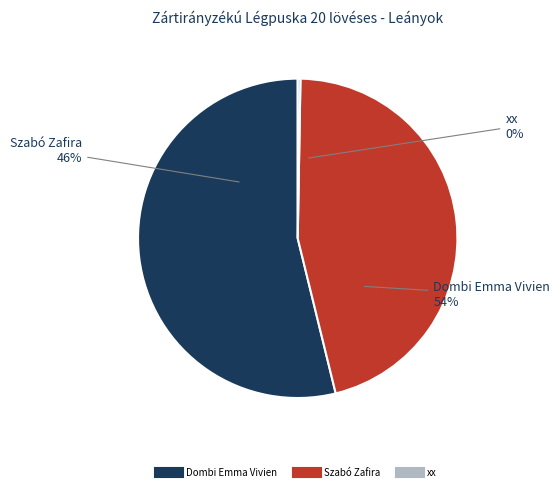

Rank the categories by value from lowest to highest.

xx, Szabó Zafira, Dombi Emma Vivien